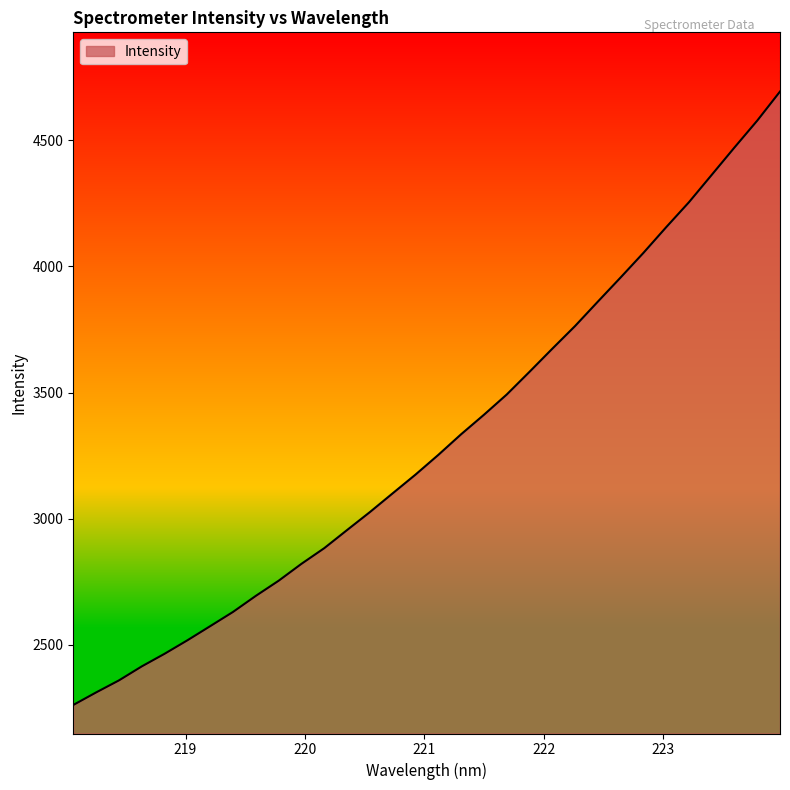

What is the difference between the maximum and minimum values?

2430.7